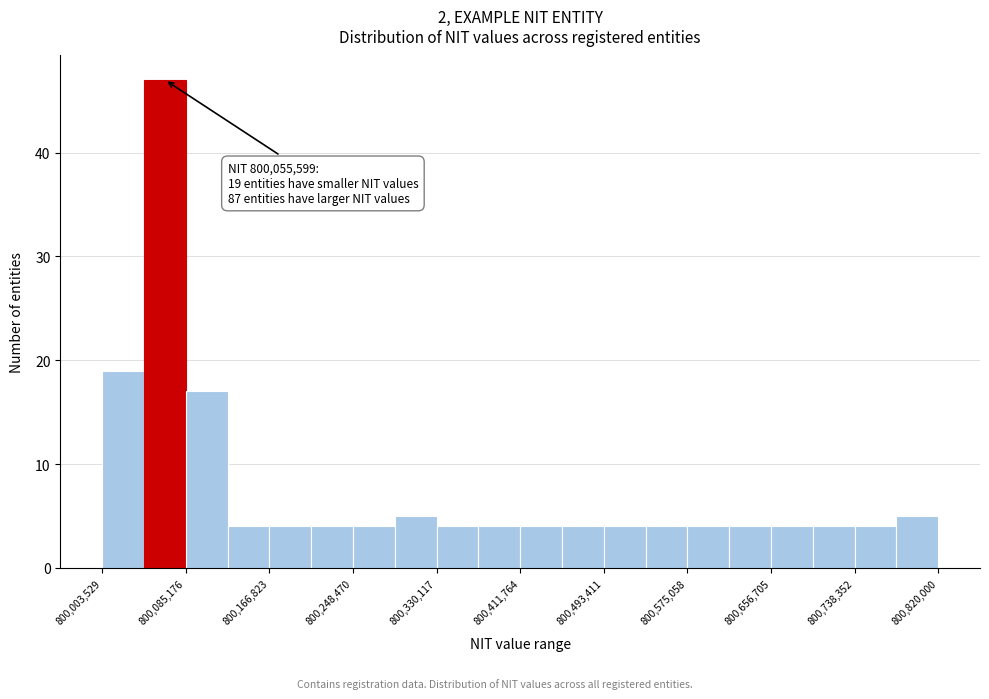

Over which range of the x-axis is the bar tallest?

800040000 to 800090000